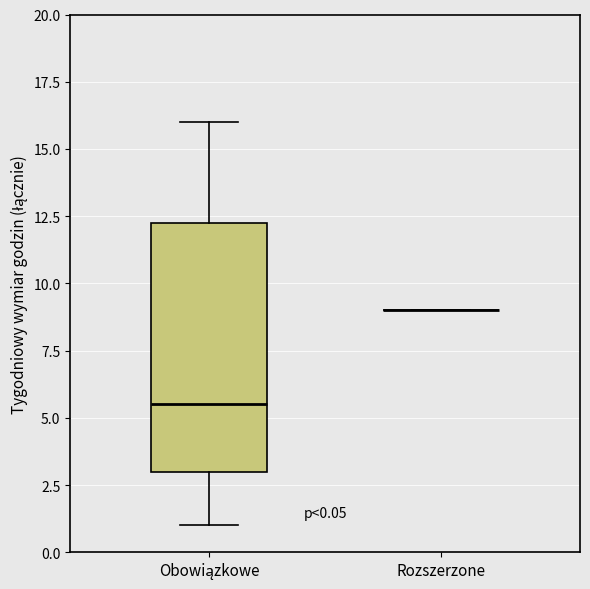

Comparing the boxes themselves (not the whiskers), which one is the tallest?

Obowiązkowe